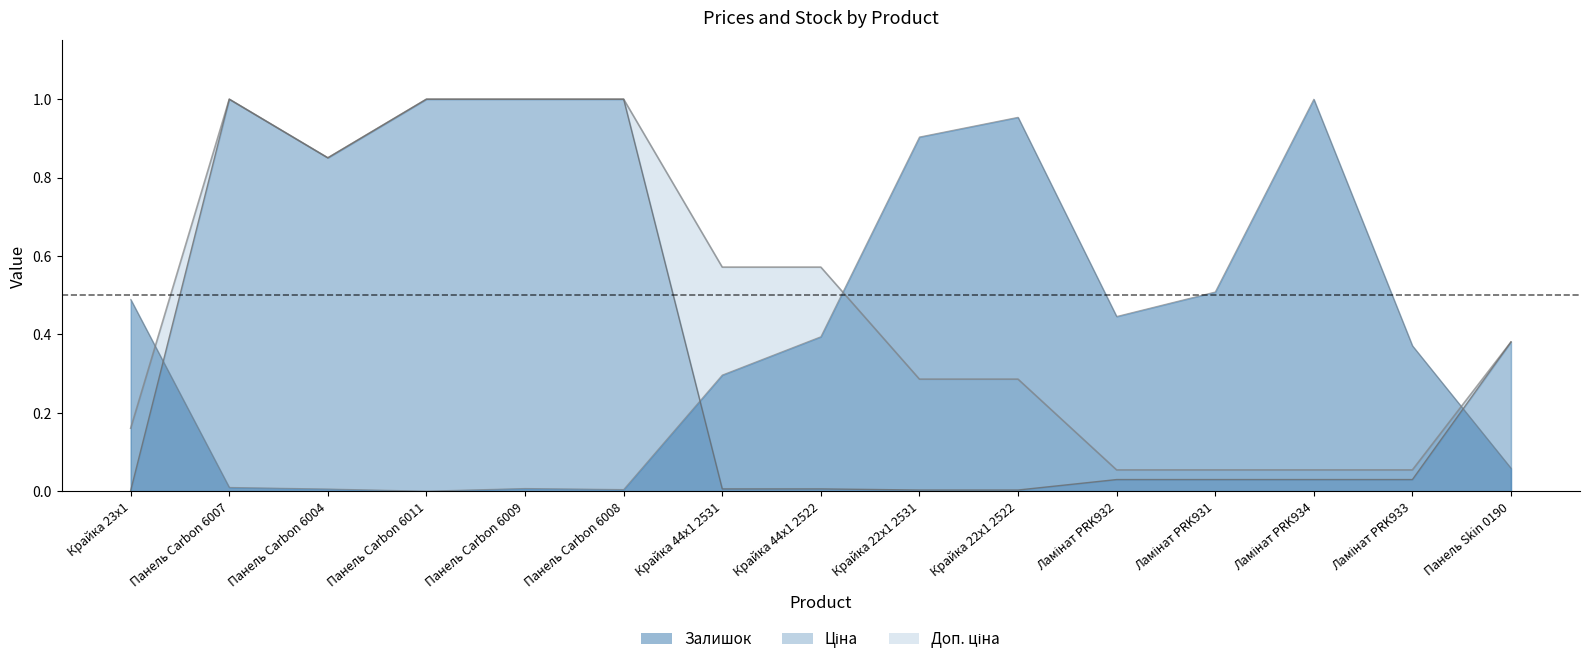

Reading left to right, list all the values displayed in this chart.

Ціна: 0.0	1.0	0.9	1.0	1.0	1.0	0.0	0.0	0.0	0.0	0.0	0.0	0.0	0.0	0.4
Доп. ціна: 0.2	1.0	0.9	1.0	1.0	1.0	0.6	0.6	0.3	0.3	0.1	0.1	0.1	0.1	0.4
Залишок: 0.5	0.0	0.0	0.0	0.0	0.0	0.3	0.4	0.9	1.0	0.4	0.5	1.0	0.4	0.1